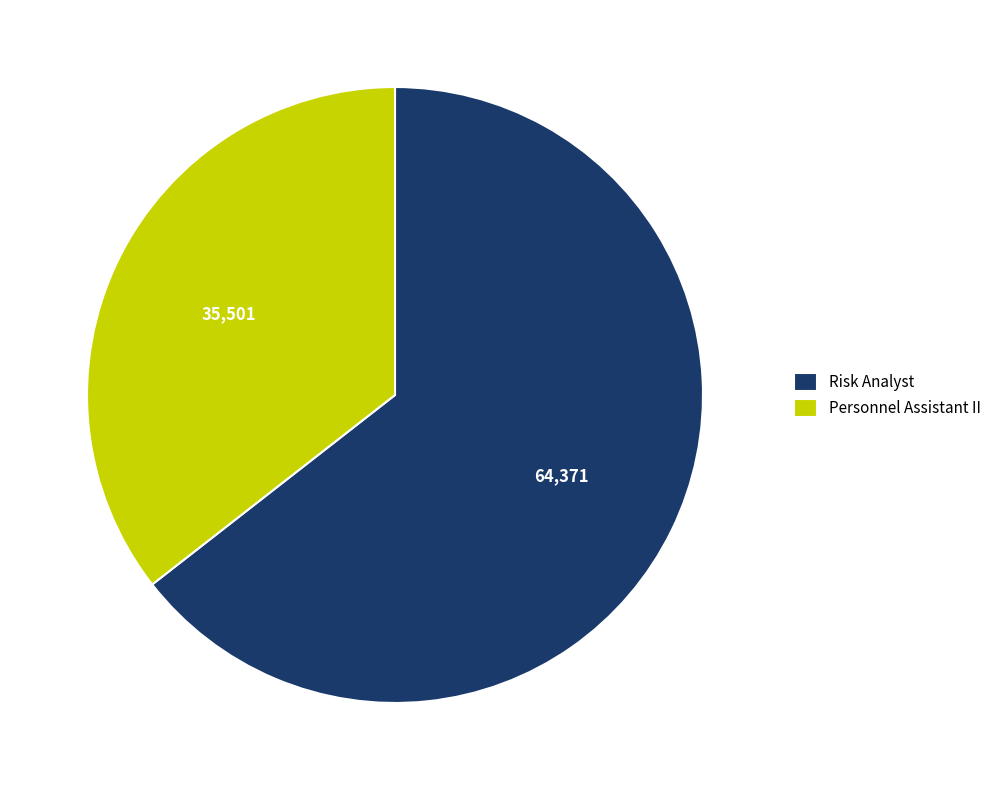

Which category has the biggest portion of the pie?

Risk Analyst